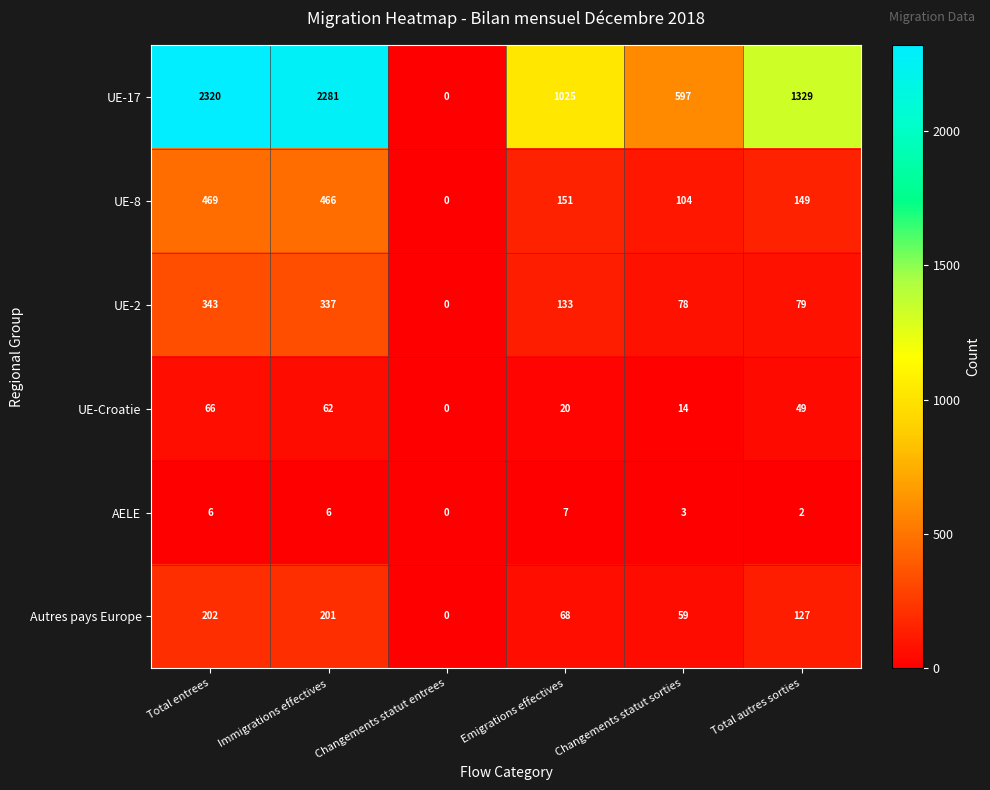

Where is AELE nearest to the value 3?

Changements statut sorties